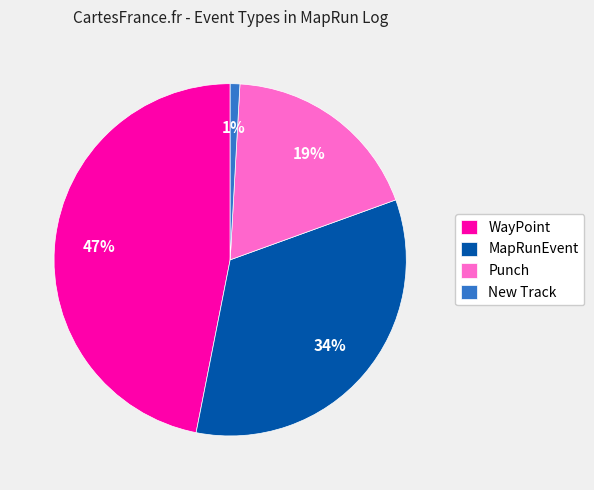

Is the sum of New Track and WayPoint greater than half?

No